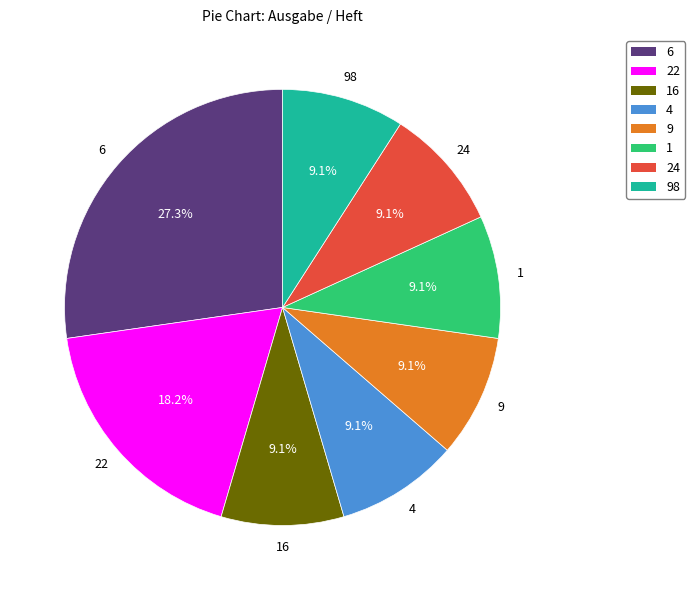

Which category has the biggest portion of the pie?

6